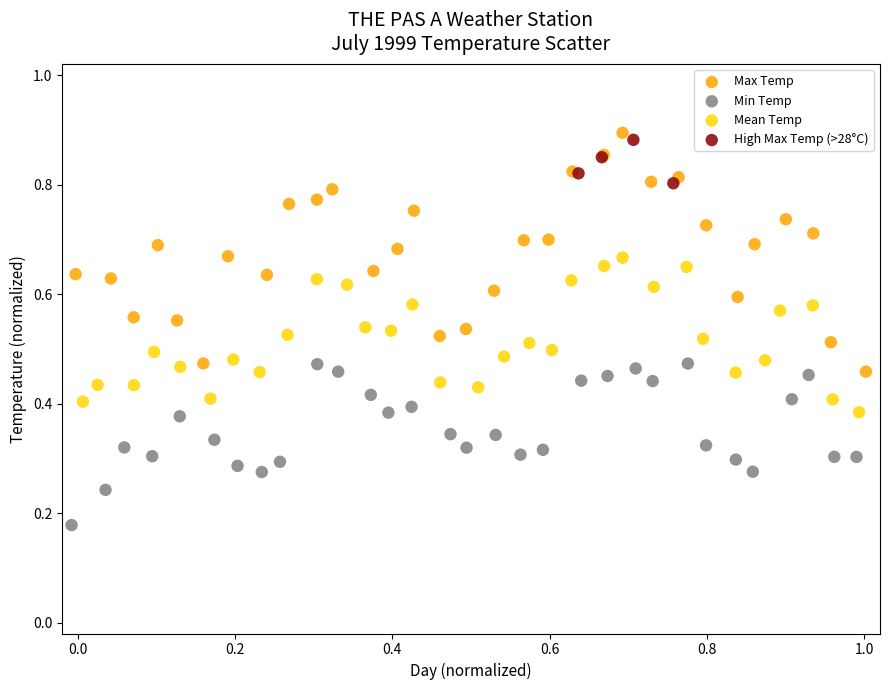

Which series contains the lowest Y value?

Min Temp